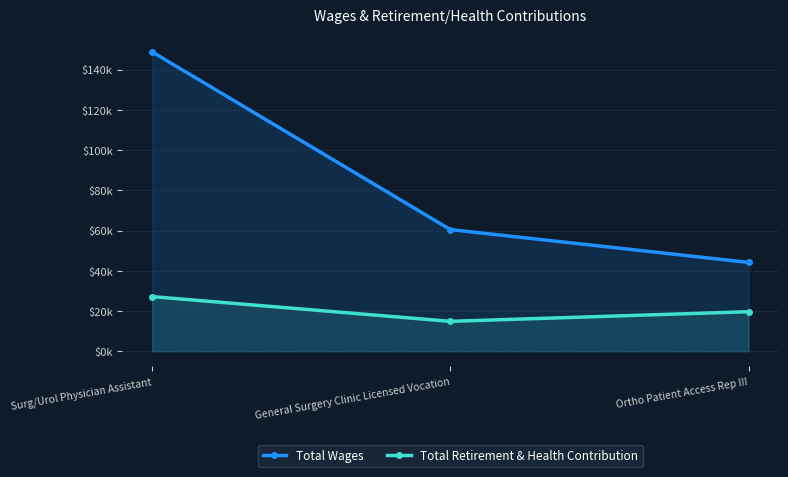

How many data points in Total Retirement & Health Contribution are above 19665?

1